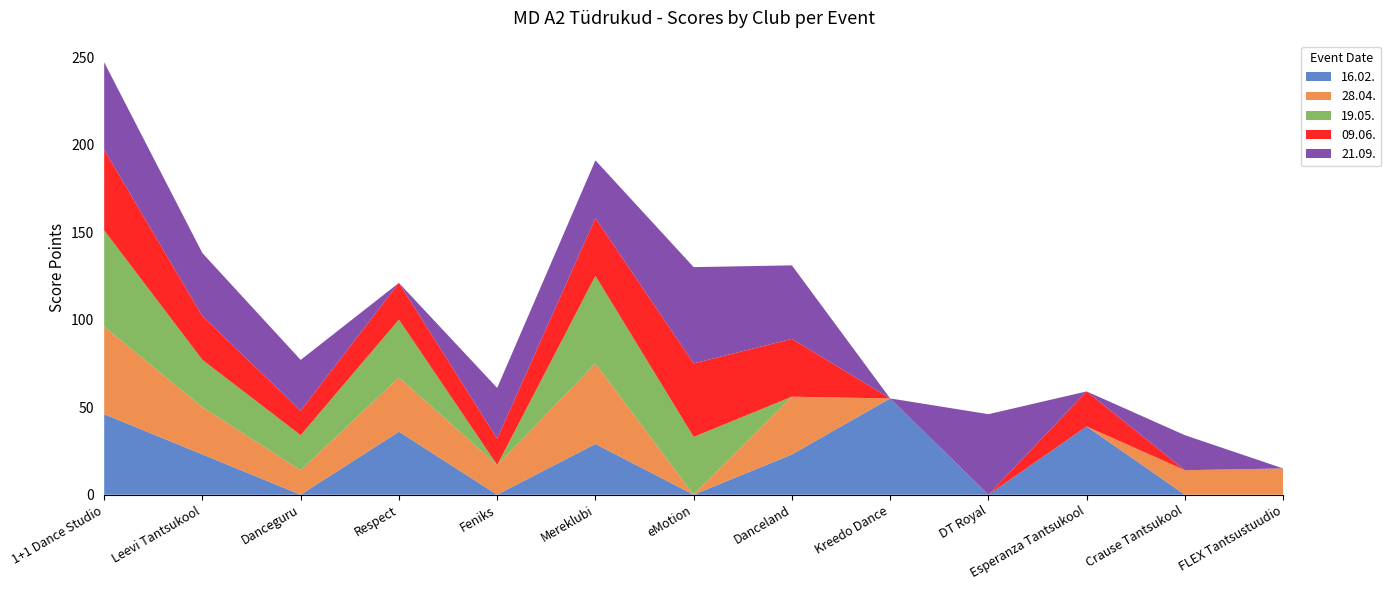

Reading left to right, transcribe all the data shown in this chart.

16.02.: 46	23	0	36	0	29	0	23	55	0	39	0	0
28.04.: 50	27	14	31	17	46	0	33	0	0	0	14	15
19.05.: 55	27	20	33	0	50	33	0	0	0	0	0	0
09.06.: 46	25	14	21	15	33	42	33	0	0	20	0	0
21.09.: 50	36	29	0	29	33	55	42	0	46	0	20	0